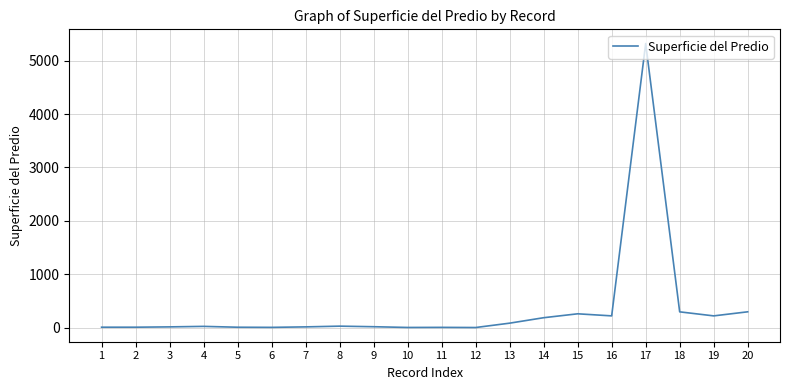

What is the greatest value displayed?

5321.8